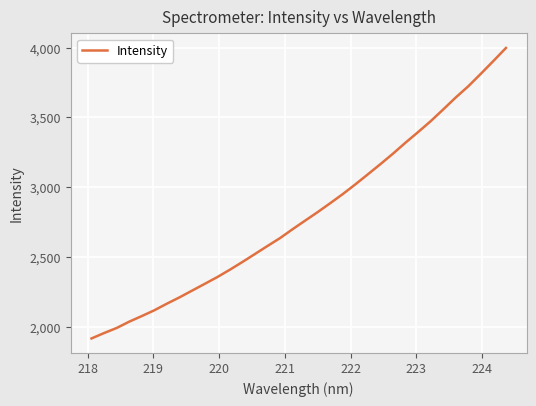

What is the greatest value displayed?

3997.5